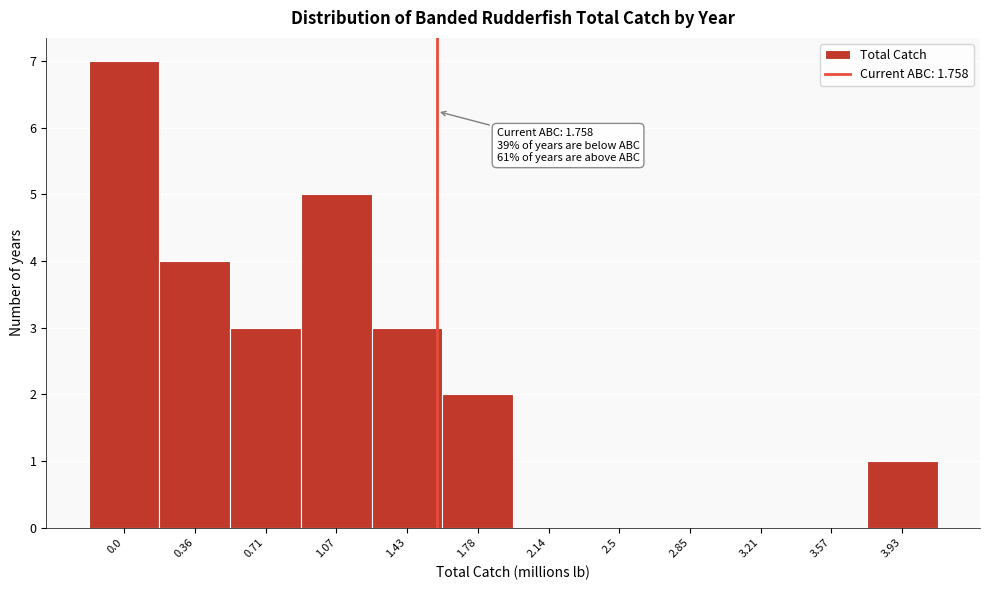

Reading left to right, extract all data points from this chart.

0.0=7	0.36=4	0.71=3	1.07=5	1.43=3	1.78=2	2.14=0	2.5=0	2.85=0	3.21=0	3.57=0	3.93=1